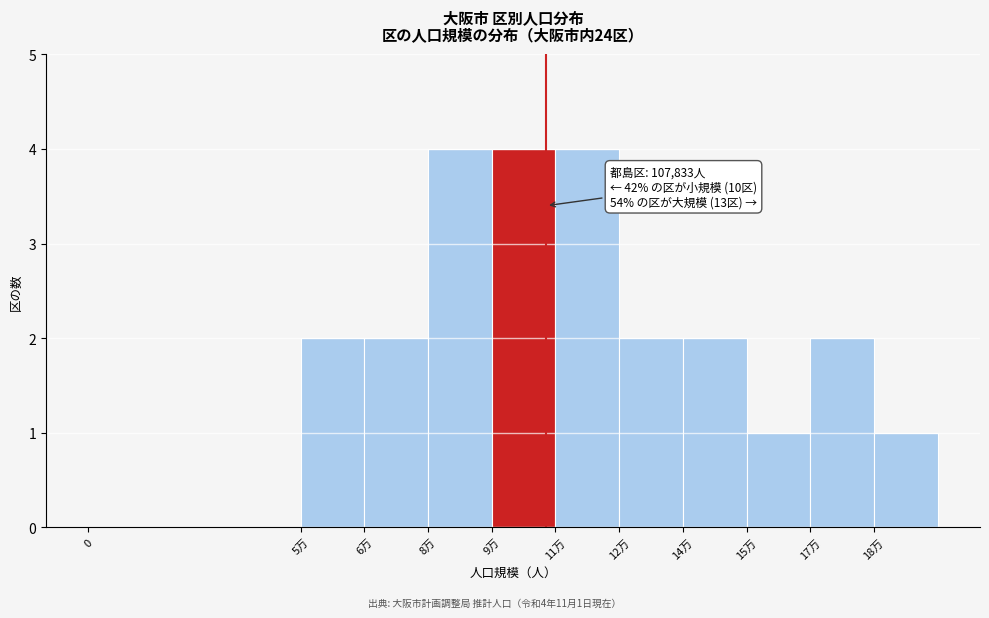

Reading left to right, extract all data points from this chart.

0=0	5万=2	6万=2	8万=4	9万=4	11万=4	12万=2	14万=2	15万=1	17万=2	18万=1